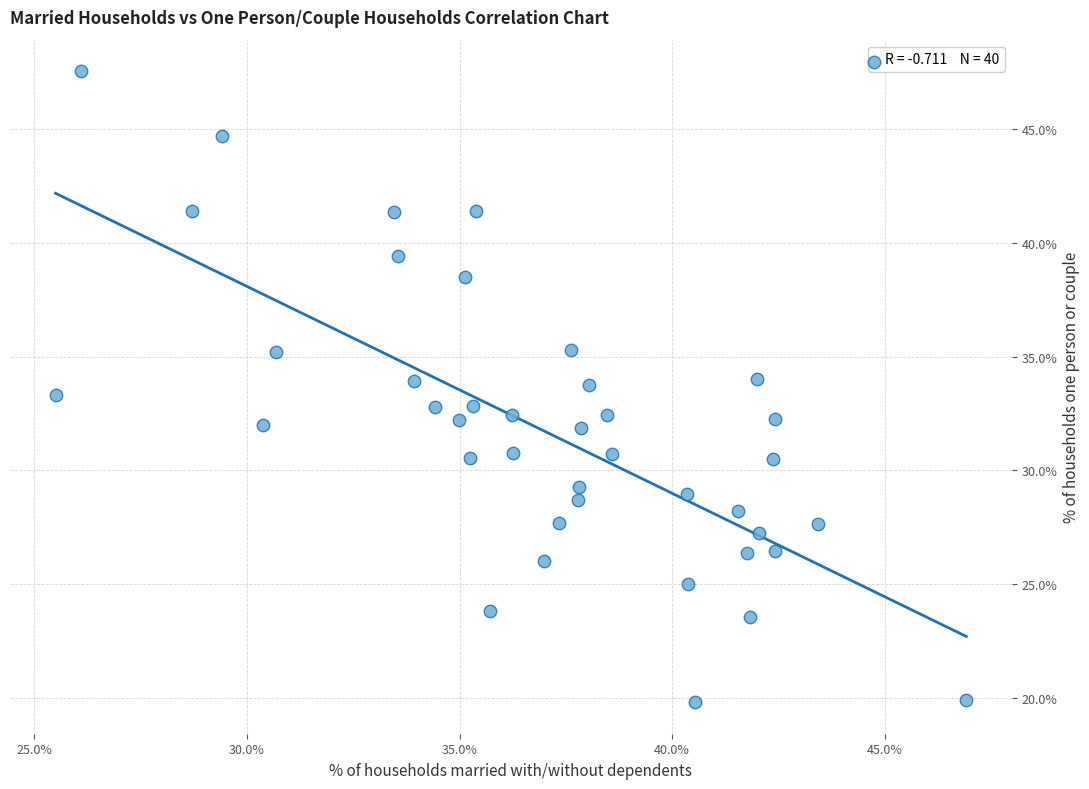

What is the range of X values (max minus min)?

21.4